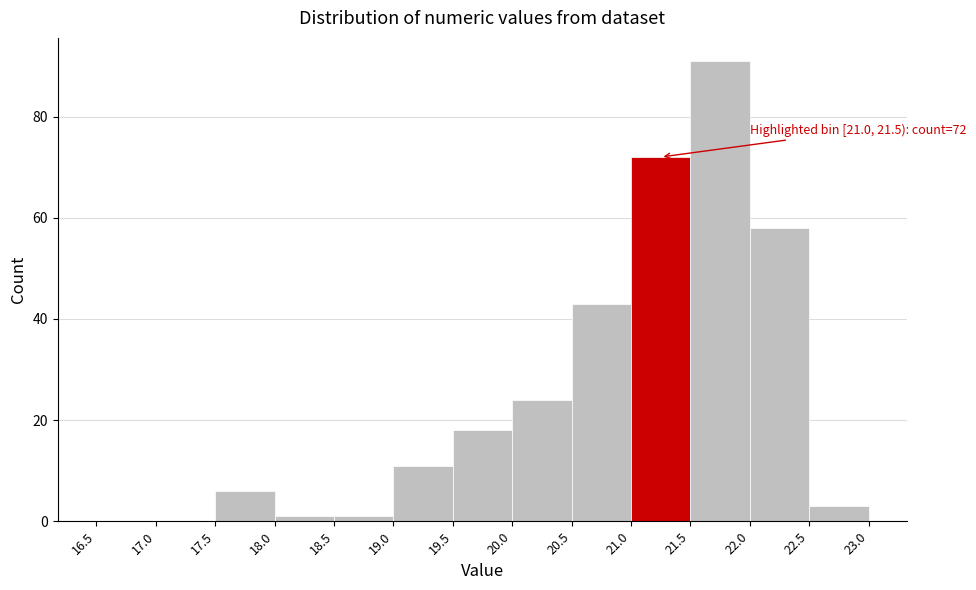

Which range on the x-axis has the tallest bar?

21.5 to 22.0